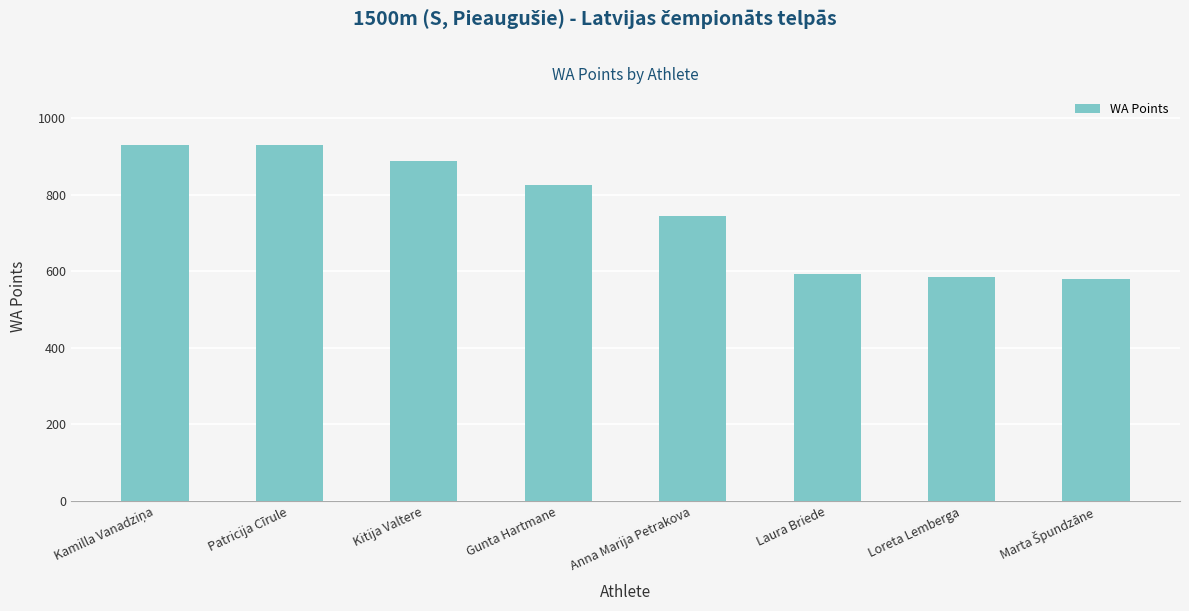

What is the change in value from Gunta Hartmane to Laura Briede?

-232